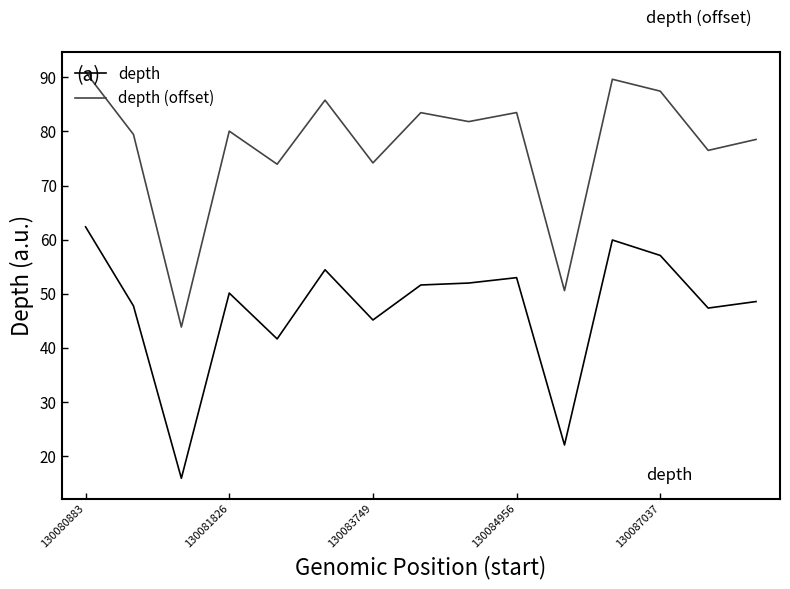

What is the smallest value displayed?

15.9